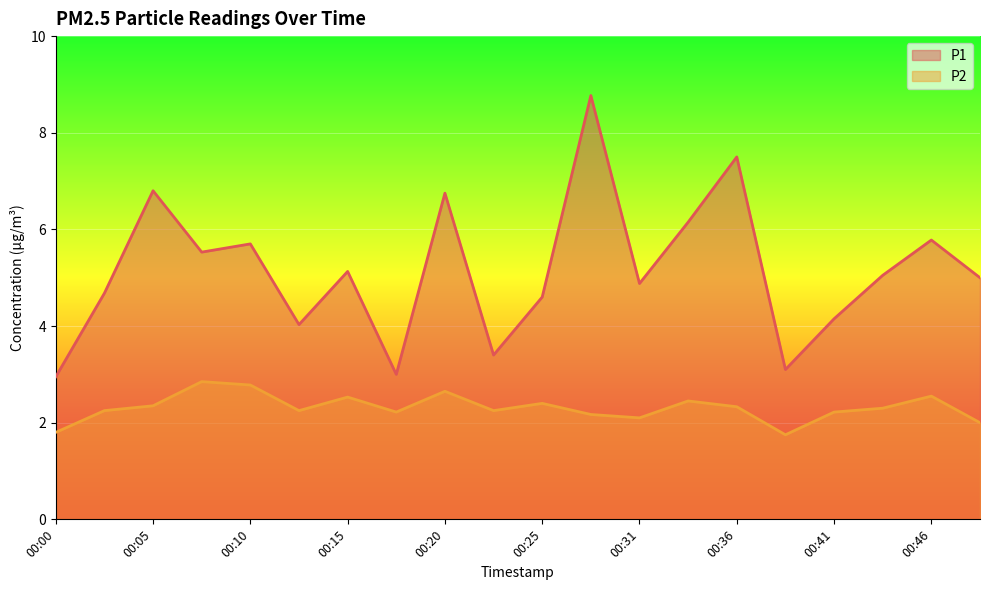

The value of P2 at 00:05 is 2.4. True or false?

True